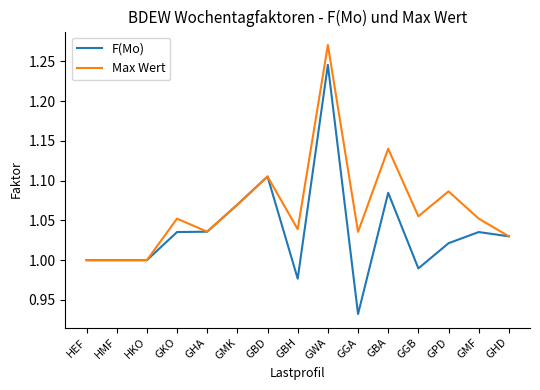

At which category is the sum across all series the highest?

GWA